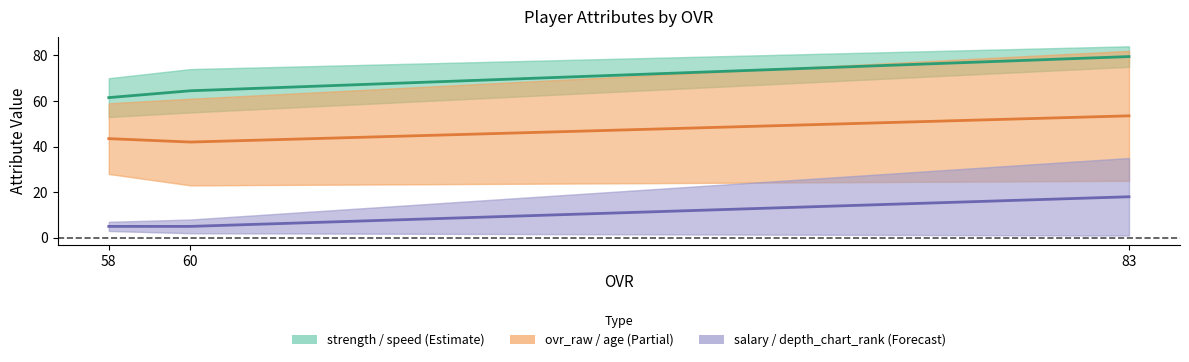

Rank the series by their average value, from lowest to highest.

salary, ovr_raw, strength